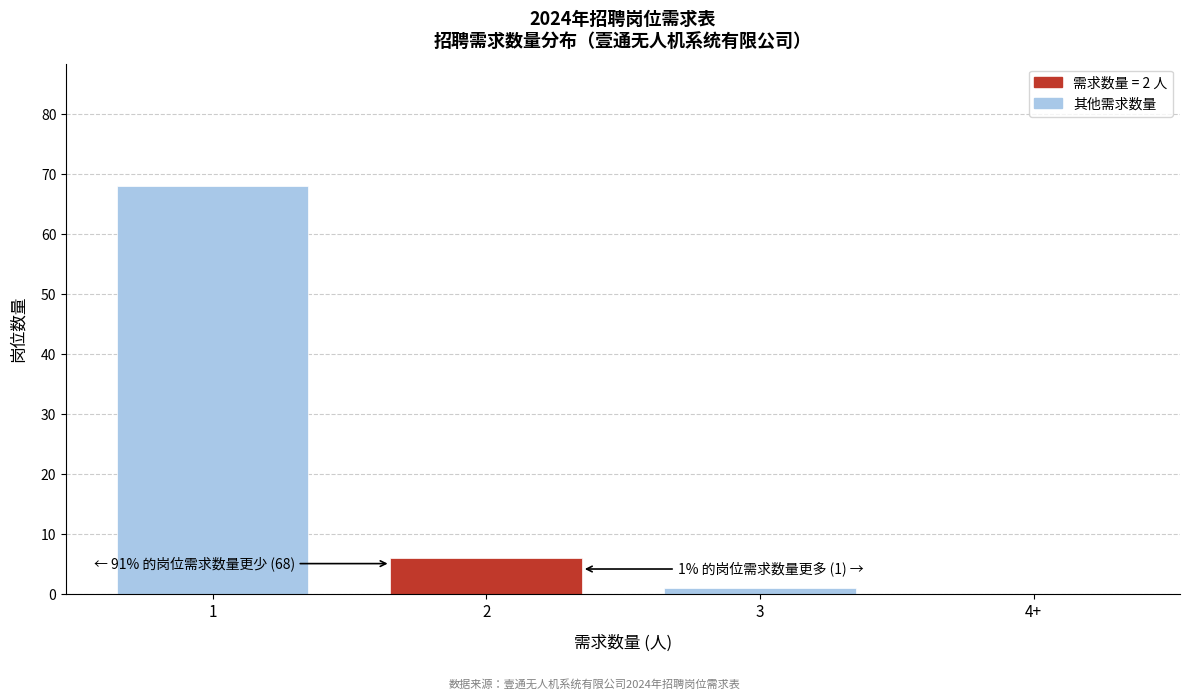

Reading right to left, transcribe all the data shown in this chart.

4+=0	3=1	2=6	1=68